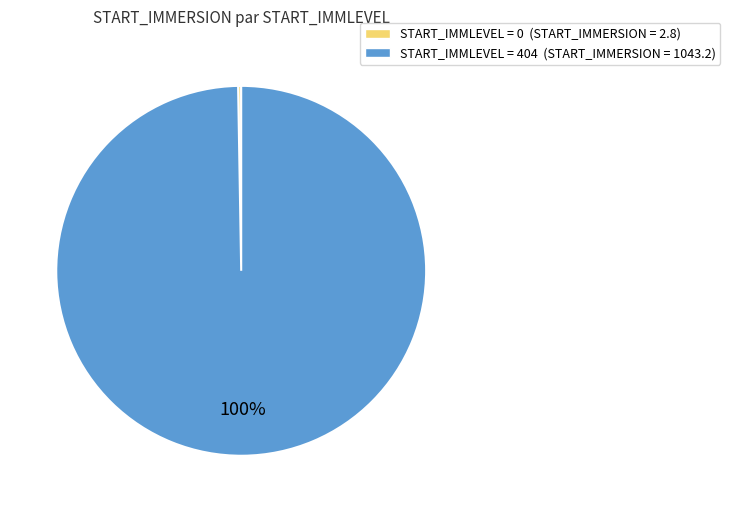

To the nearest percent, what percentage of the pie is 404?

100%